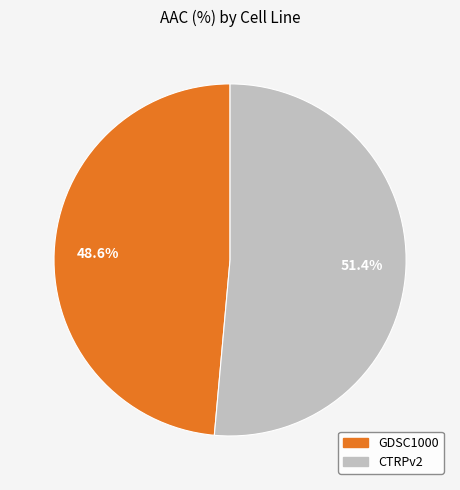

Approximately how many times larger is the value at CTRPv2 compared to GDSC1000?

1.1